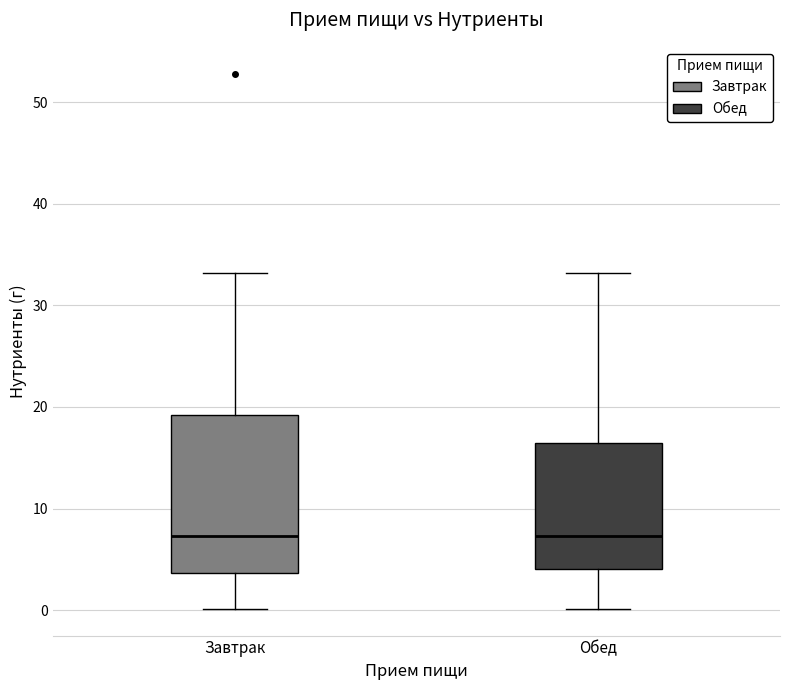

Comparing the boxes themselves (not the whiskers), which one is the tallest?

Завтрак